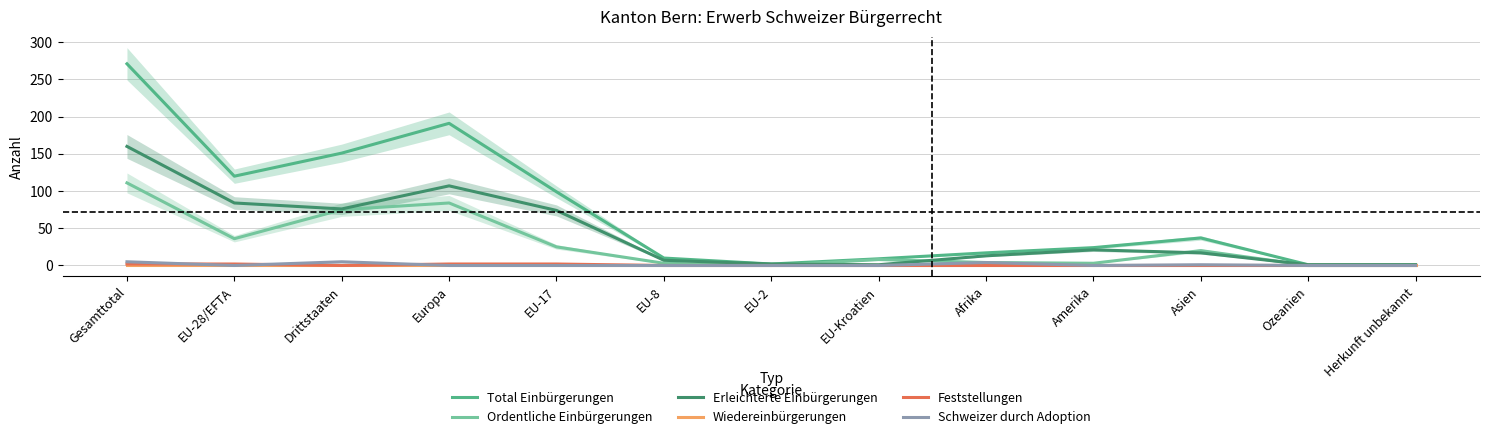

What position from the right is Afrika?

5